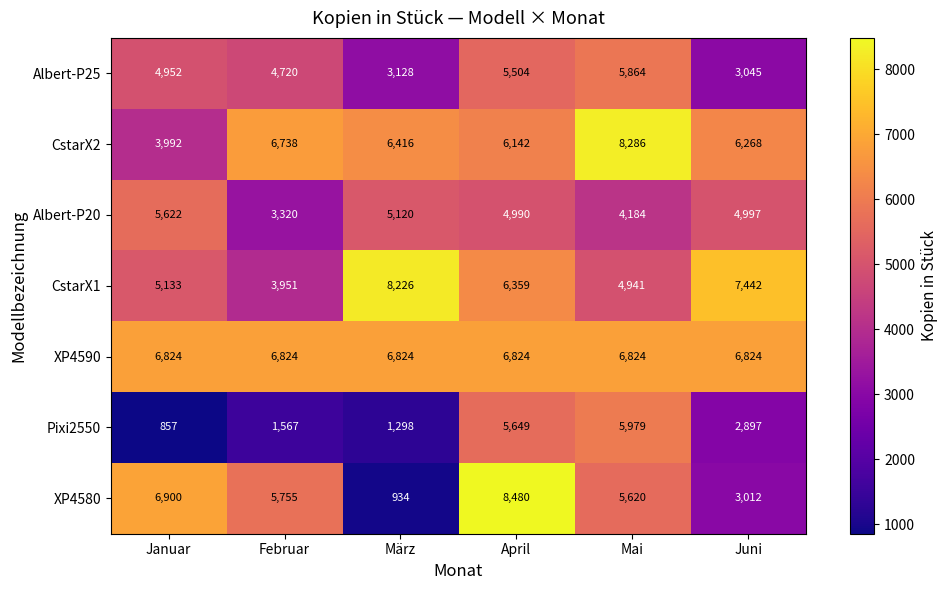

Where does the Albert-P20 series first go above 4997?

Januar